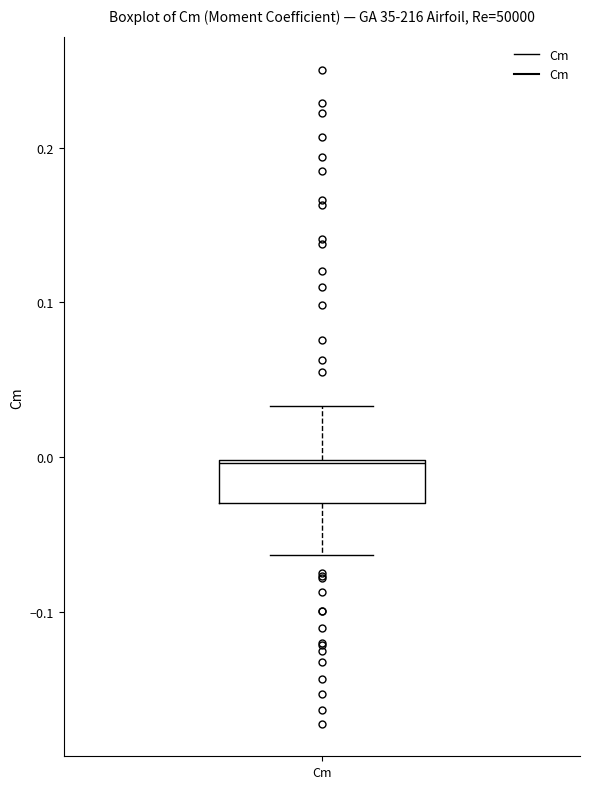

Where does the lower whisker of the box for Cm end on the y-axis? The values are not printed on the chart, so give them approximately, as read against the axis.

-0.06